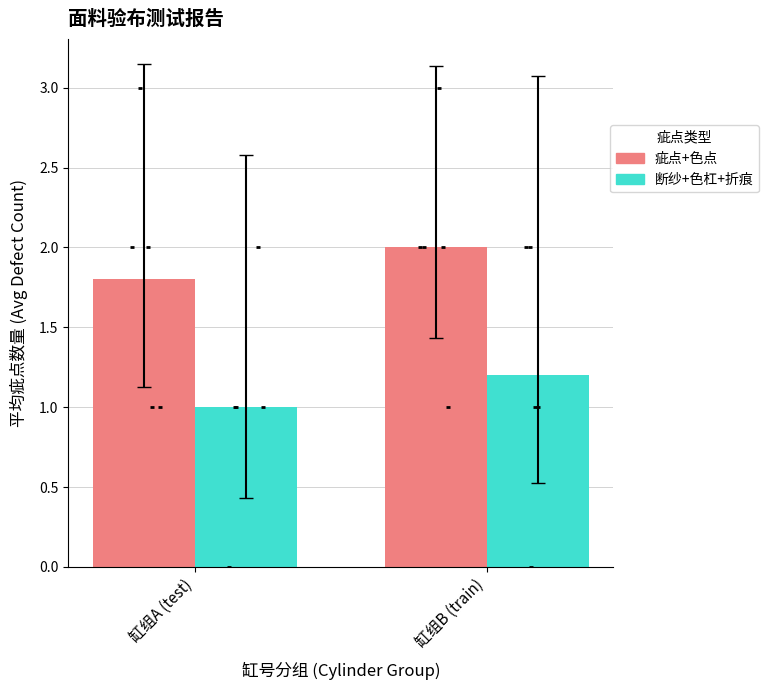

Which series has the largest Y range (max minus min)?

疵点+色点